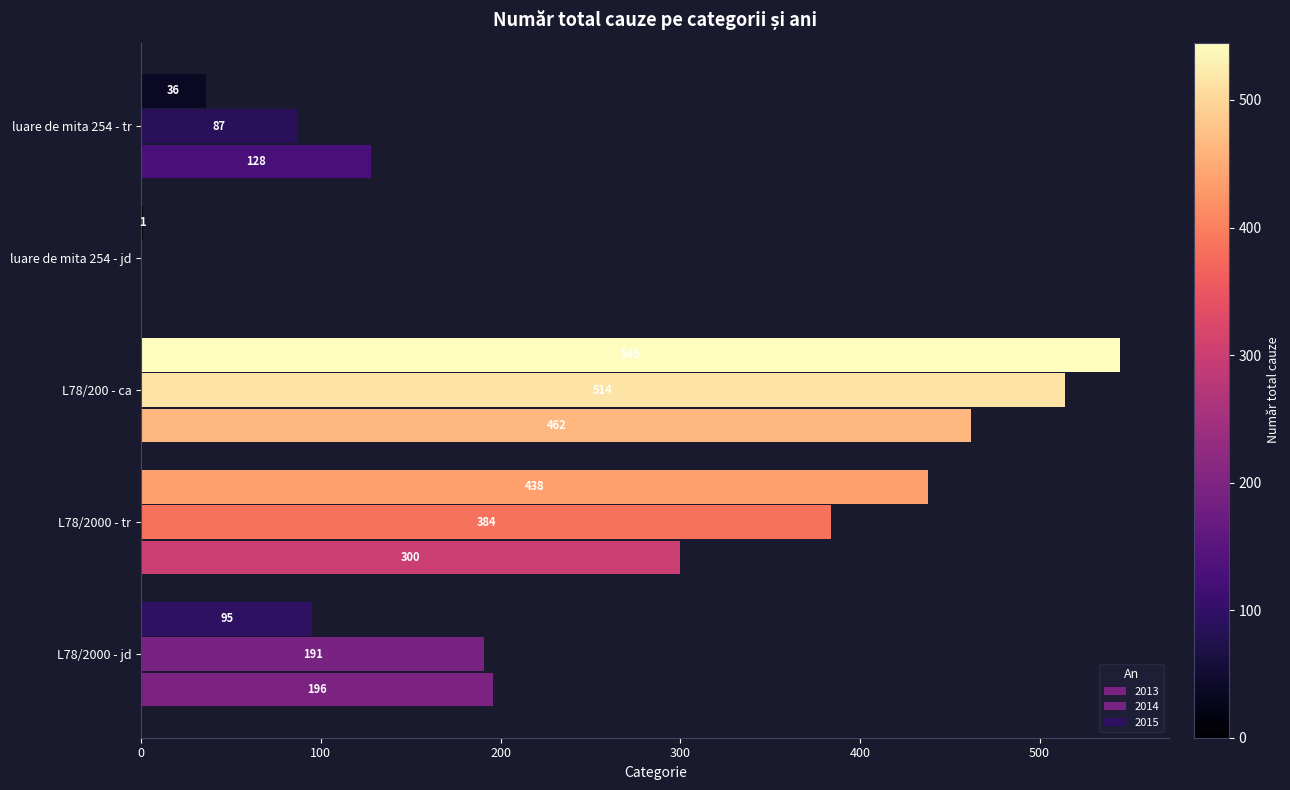

Between L78/2000 - jd and luare de mita 254 - jd, which series saw the biggest shift?

2013